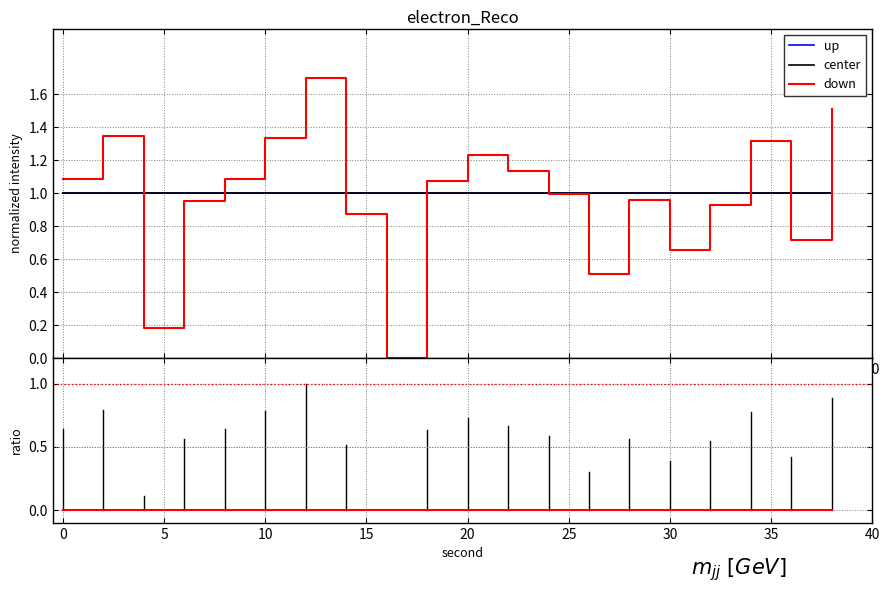

Is the value of center at 17 greater than the value of up at 12?

No